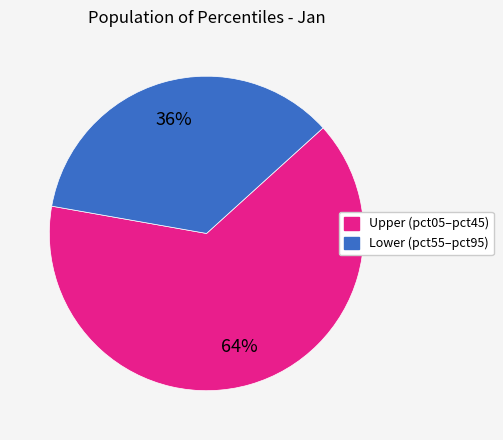

To the nearest percent, what is the average slice percentage?

50%